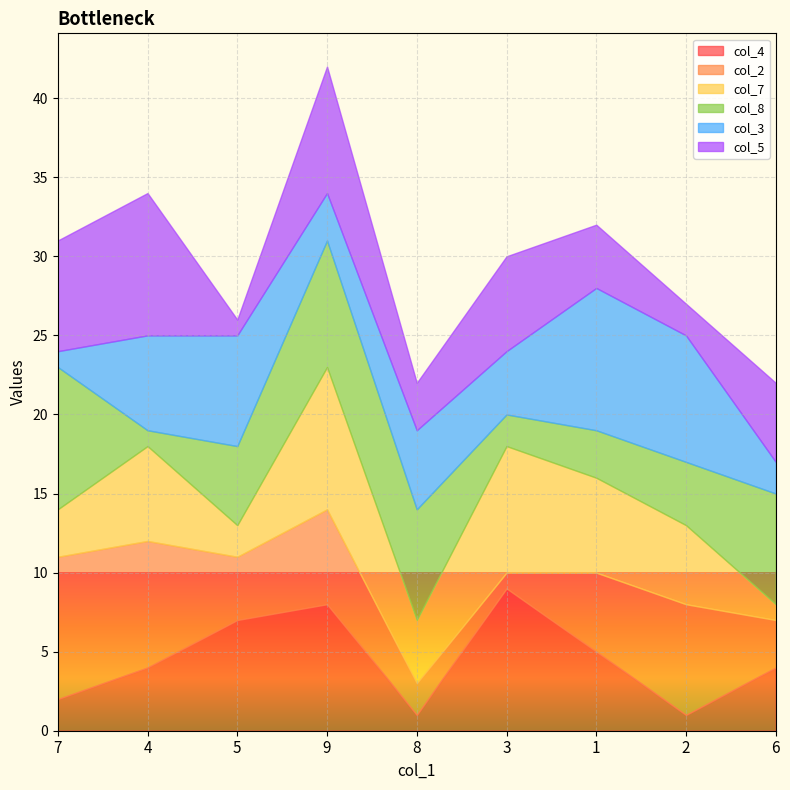

Rank the series by their maximum value, from lowest to highest.

col_4, col_2, col_7, col_8, col_3, col_5